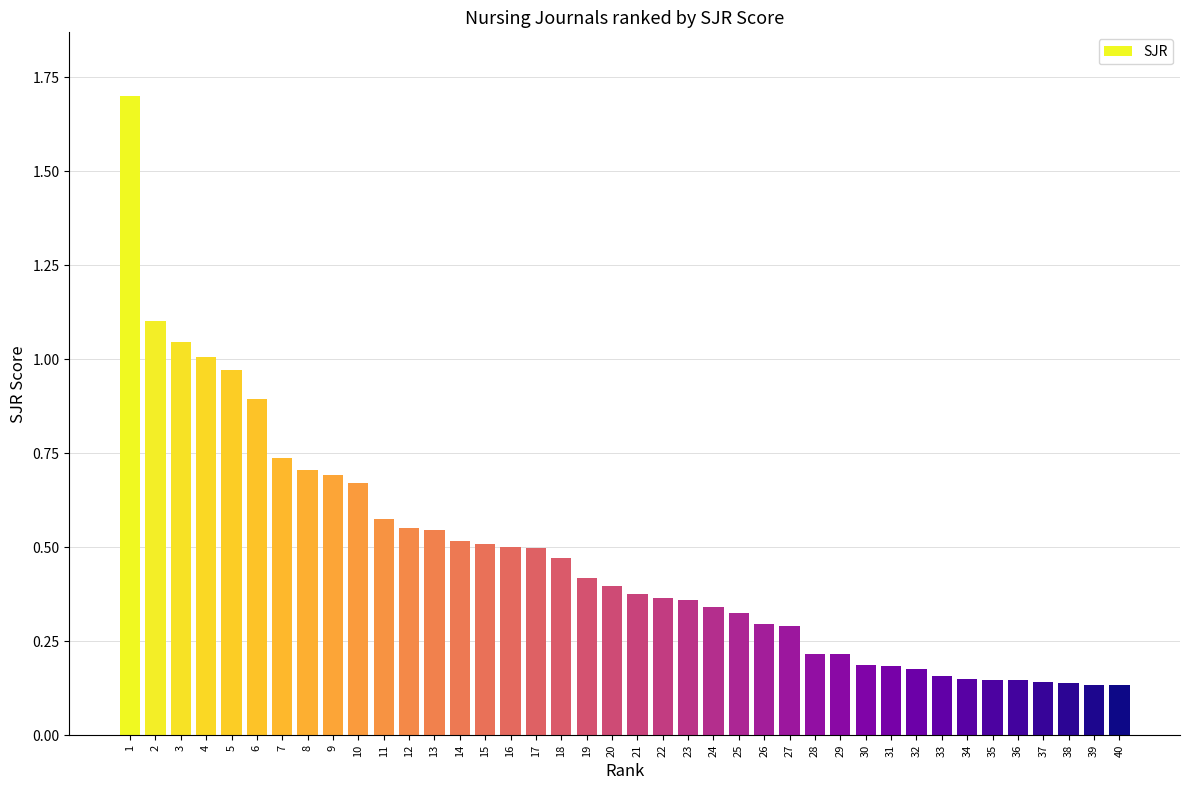

What is the greatest value displayed?

1.7